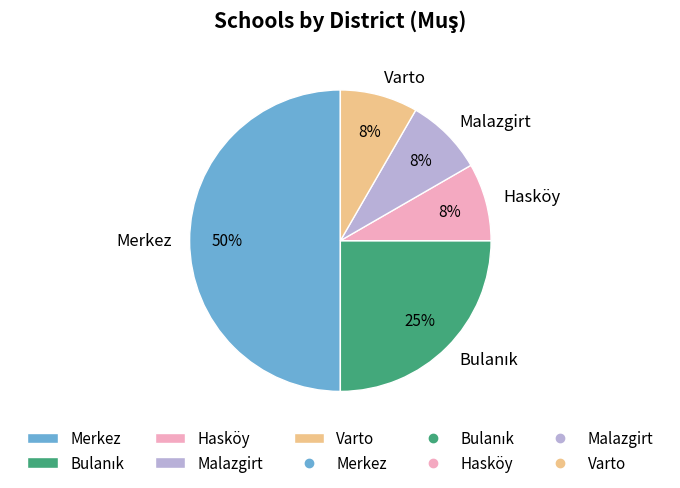

To the nearest percent, what is the average slice percentage?

20%